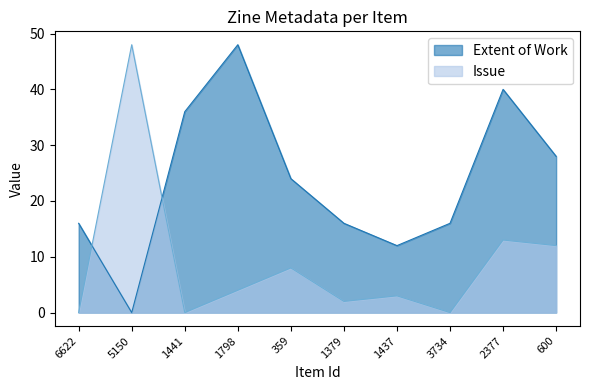

What is the sum of all Issue values?

90